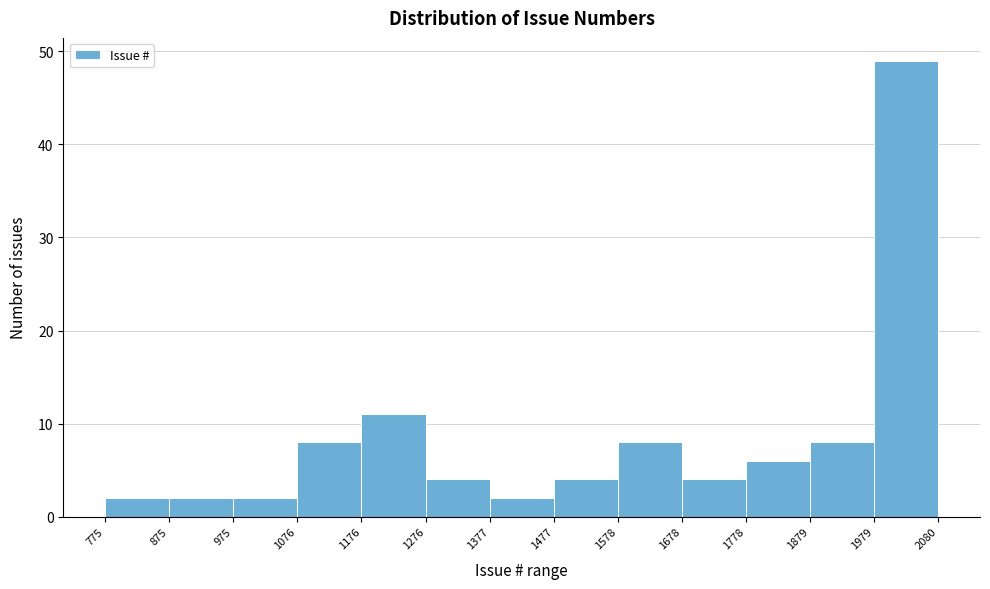

Reading left to right, list every bar in this chart as the range it spans on the x-axis followed by its height. The values are not printed on the chart, so give them approximately, as read against the axis.

775 to 875: 2
875 to 975: 2
975 to 1076: 2
1076 to 1176: 8
1176 to 1276: 11
1276 to 1377: 4
1377 to 1477: 2
1477 to 1578: 4
1578 to 1678: 8
1678 to 1778: 4
1778 to 1879: 6
1879 to 1979: 8
1979 to 2080: 49